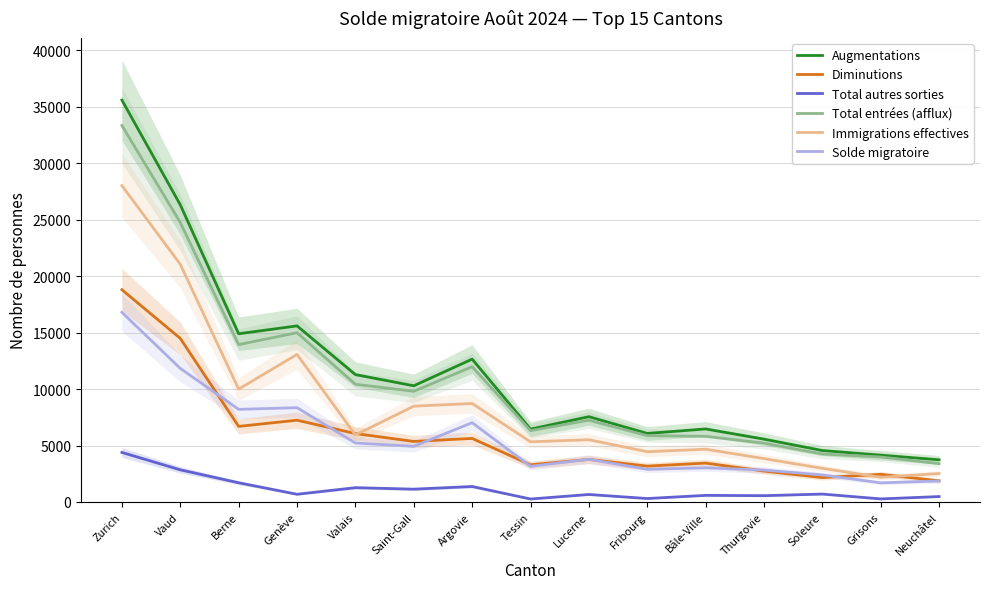

What is the label of the 14th point from the right?

Vaud